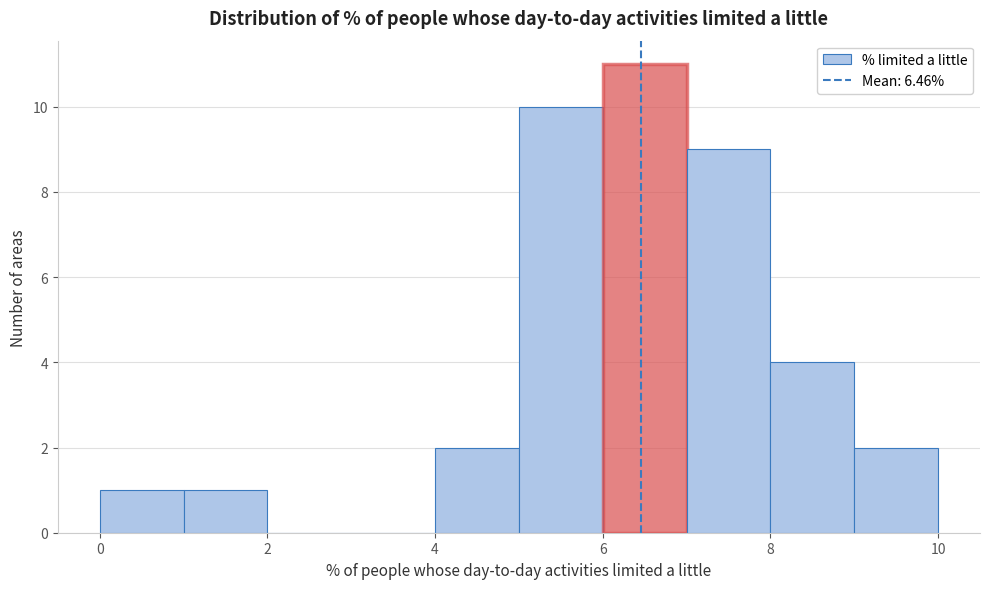

Over which range of the x-axis is the bar tallest?

6 to 7